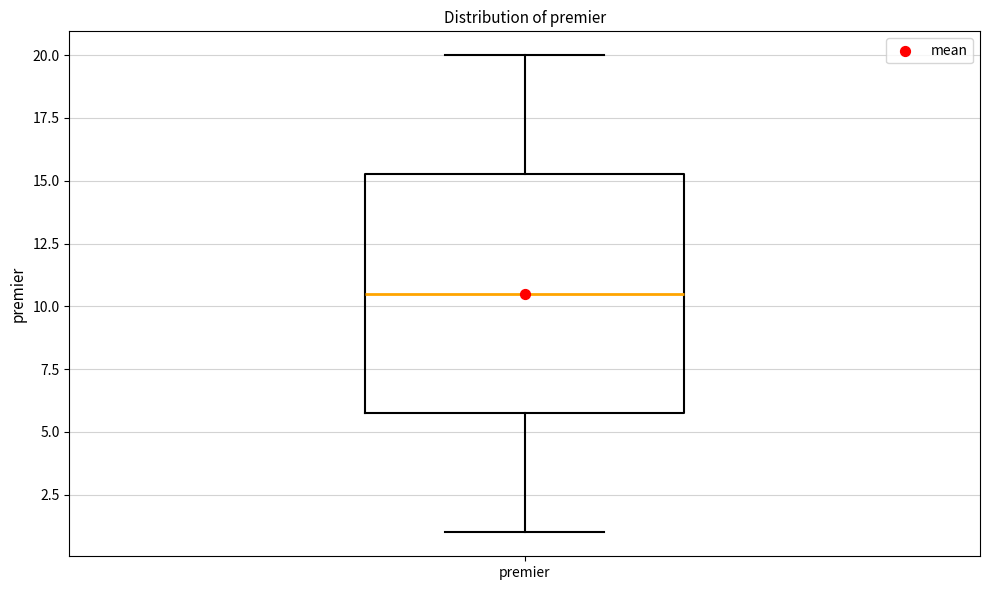

Where does the upper whisker of the box for premier end on the y-axis? The values are not printed on the chart, so give them approximately, as read against the axis.

20.0